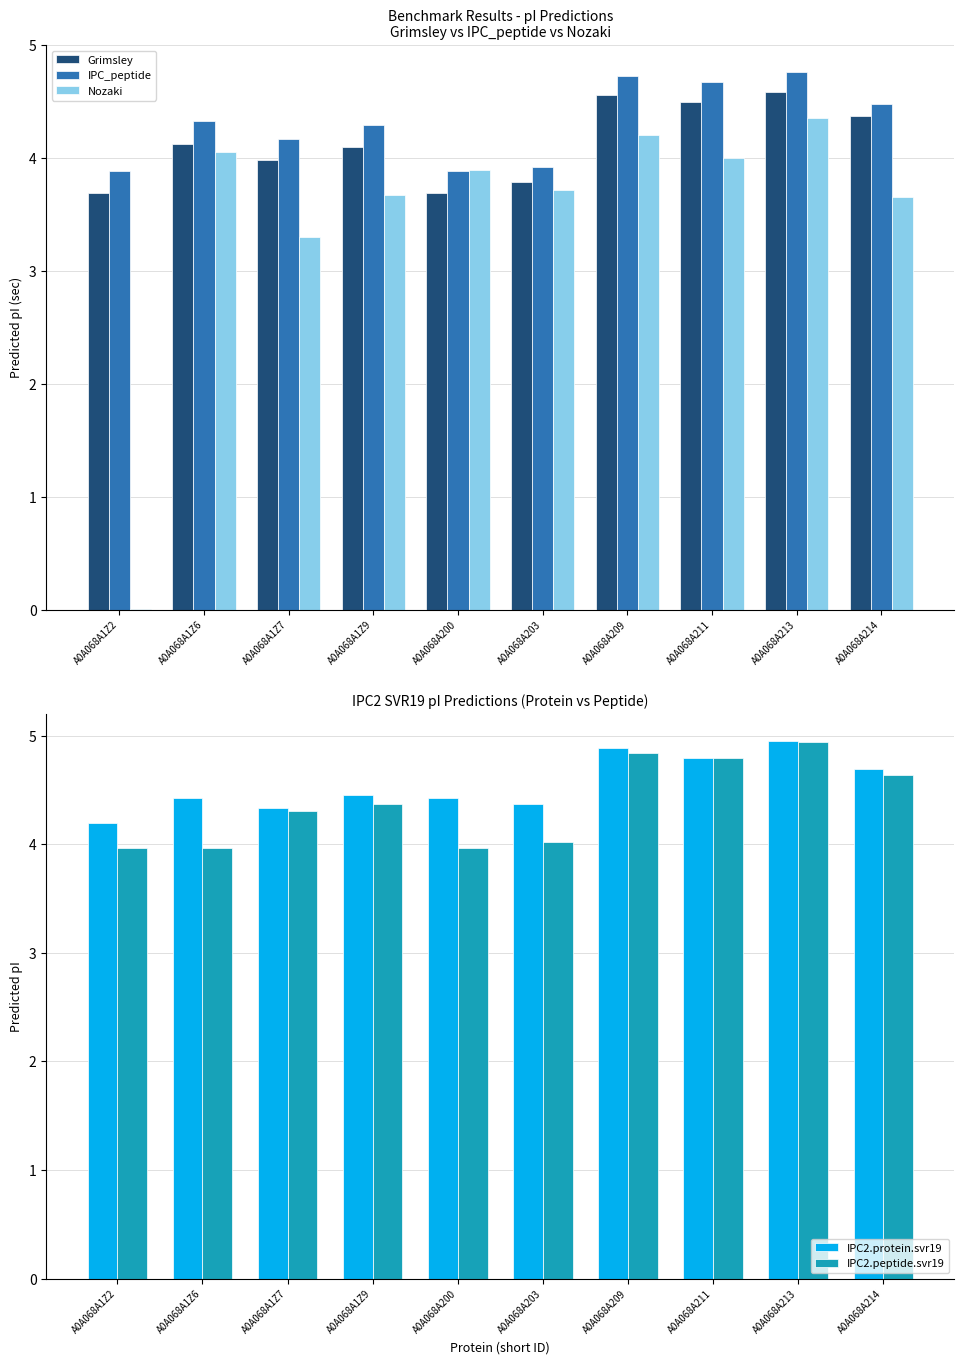

Reading left to right, what are all the values shown in this chart?

Grimsley: 3.7	4.1	4.0	4.1	3.7	3.8	4.6	4.5	4.6	4.4
IPC_peptide: 3.9	4.3	4.2	4.3	3.9	3.9	4.7	4.7	4.8	4.5
Nozaki: 0.0	4.0	3.3	3.7	3.9	3.7	4.2	4.0	4.4	3.7
IPC2.protein.svr19: 4.2	4.4	4.3	4.5	4.4	4.4	4.9	4.8	5.0	4.7
IPC2.peptide.svr19: 4.0	4.0	4.3	4.4	4.0	4.0	4.8	4.8	4.9	4.6